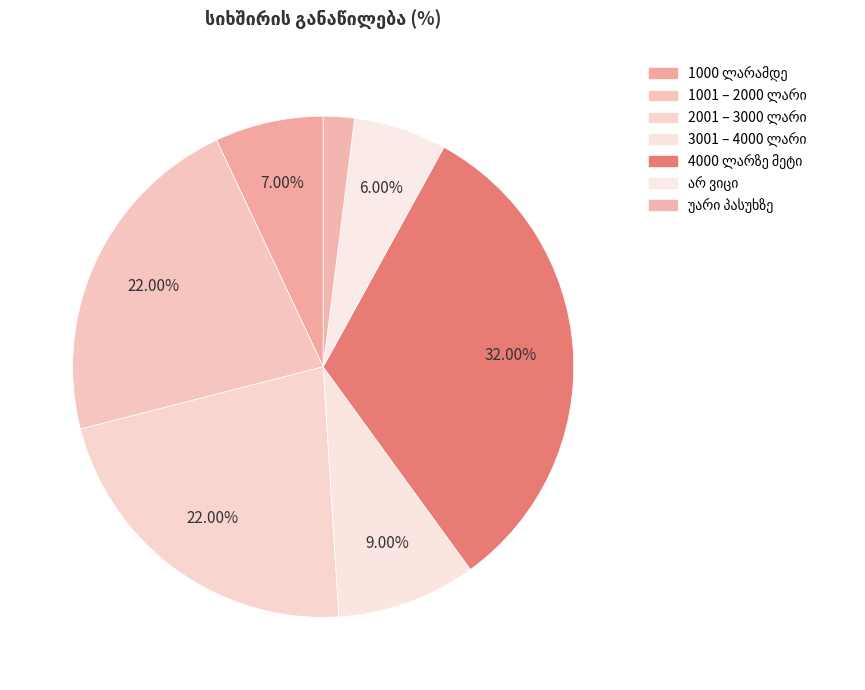

How many segments does this pie chart have?

7